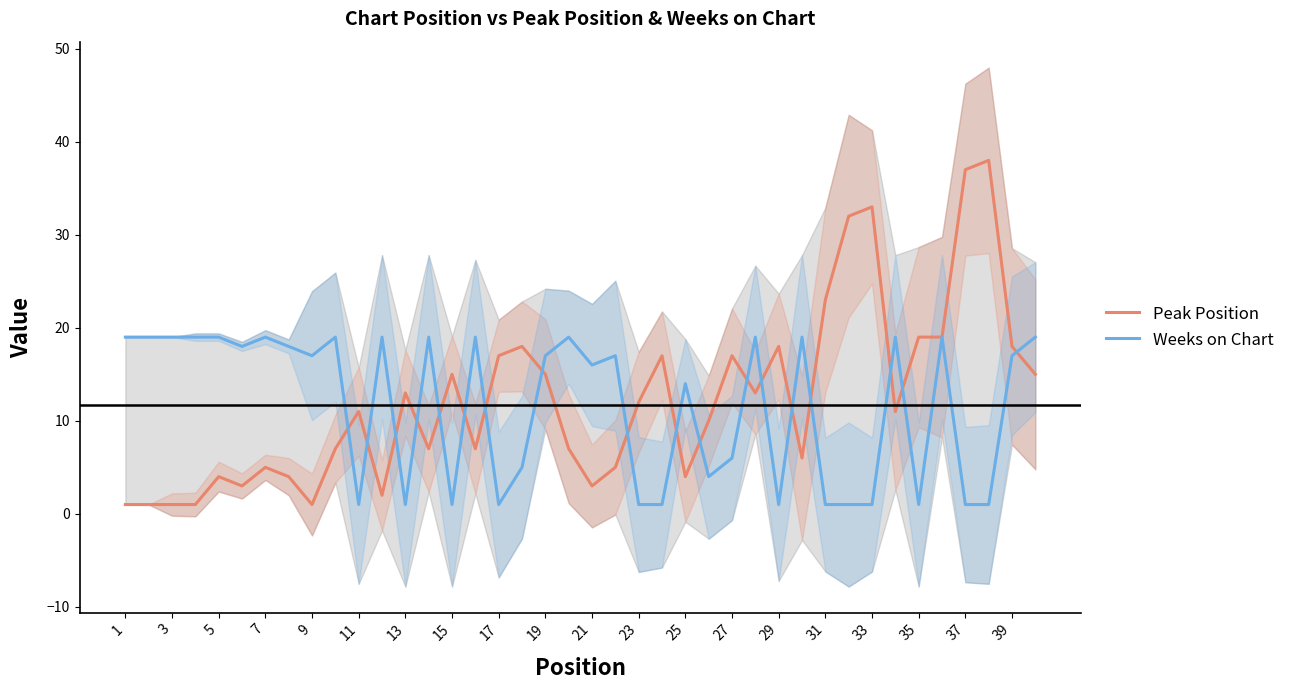

The Weeks on Chart series shows 19 at 3. True or false?

True